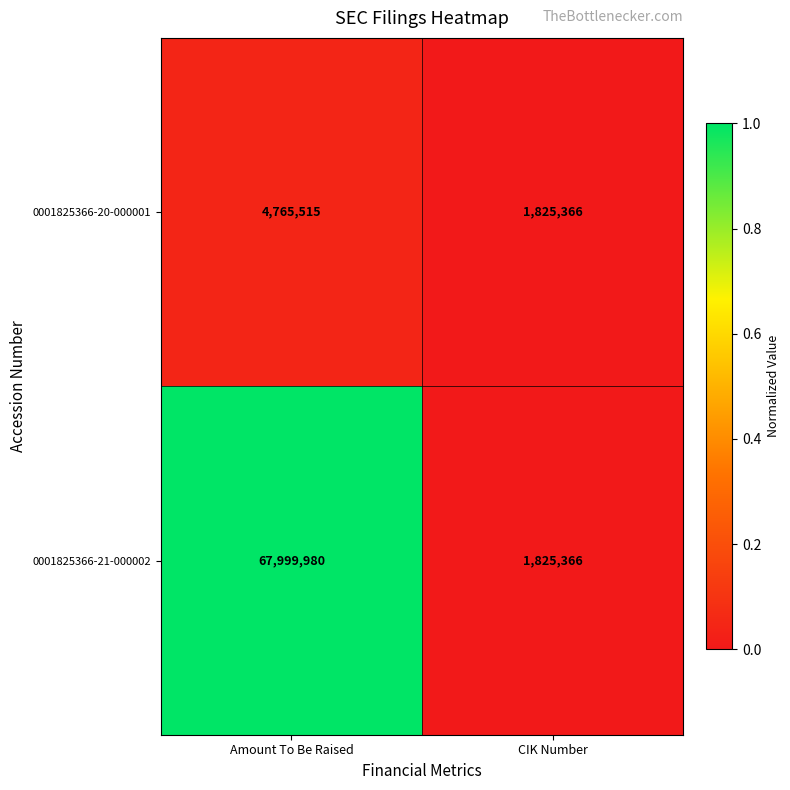

Reading left to right, what are all the values shown in this chart?

0001825366-20-000001: Amount To Be Raised=4765515	CIK Number=1825366
0001825366-21-000002: Amount To Be Raised=67999980	CIK Number=1825366